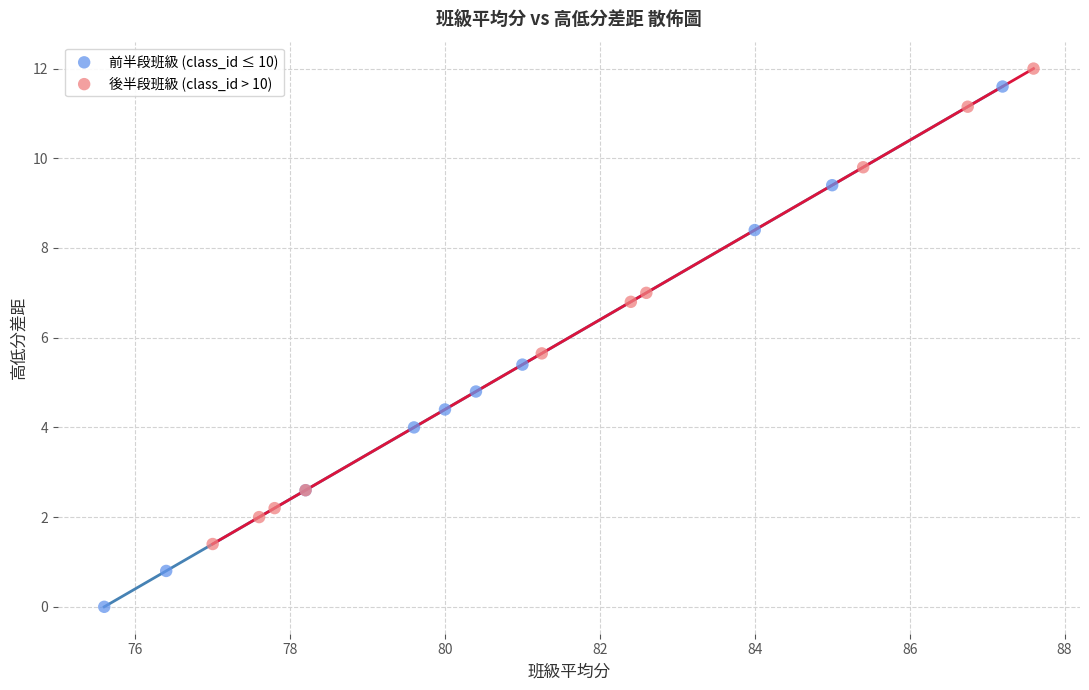

Which series has the largest Y range (max minus min)?

前半段班級 (class_id ≤ 10)